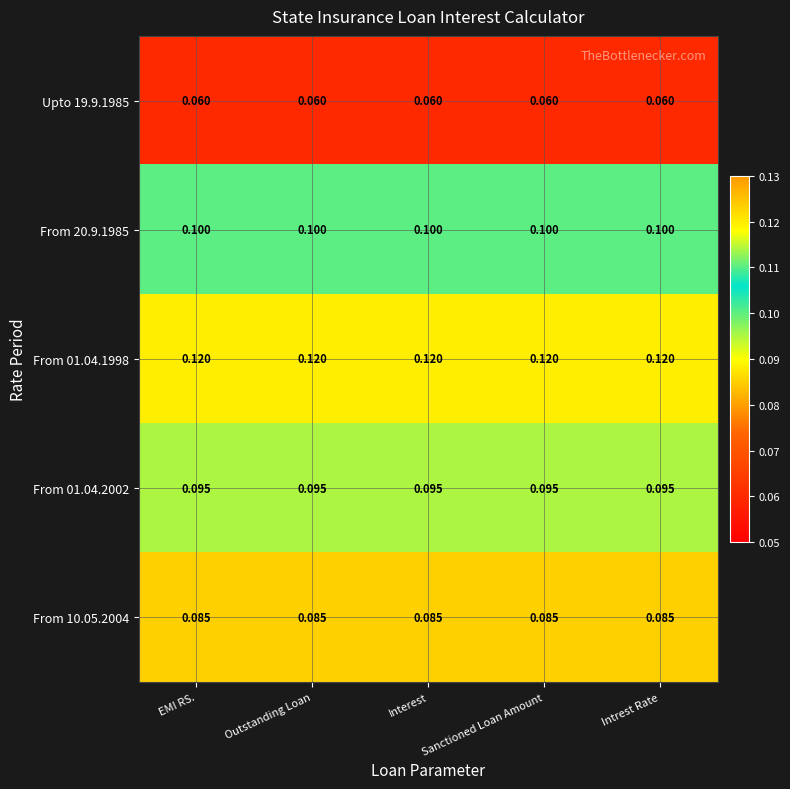

Reading right to left, list all the values displayed in this chart.

Upto 19.9.1985: Intrest Rate=0.1	Sanctioned Loan Amount=0.1	Interest=0.1	Outstanding Loan=0.1	EMI RS.=0.1
From 20.9.1985: Intrest Rate=0.1	Sanctioned Loan Amount=0.1	Interest=0.1	Outstanding Loan=0.1	EMI RS.=0.1
From 01.04.1998: Intrest Rate=0.1	Sanctioned Loan Amount=0.1	Interest=0.1	Outstanding Loan=0.1	EMI RS.=0.1
From 01.04.2002: Intrest Rate=0.1	Sanctioned Loan Amount=0.1	Interest=0.1	Outstanding Loan=0.1	EMI RS.=0.1
From 10.05.2004: Intrest Rate=0.1	Sanctioned Loan Amount=0.1	Interest=0.1	Outstanding Loan=0.1	EMI RS.=0.1